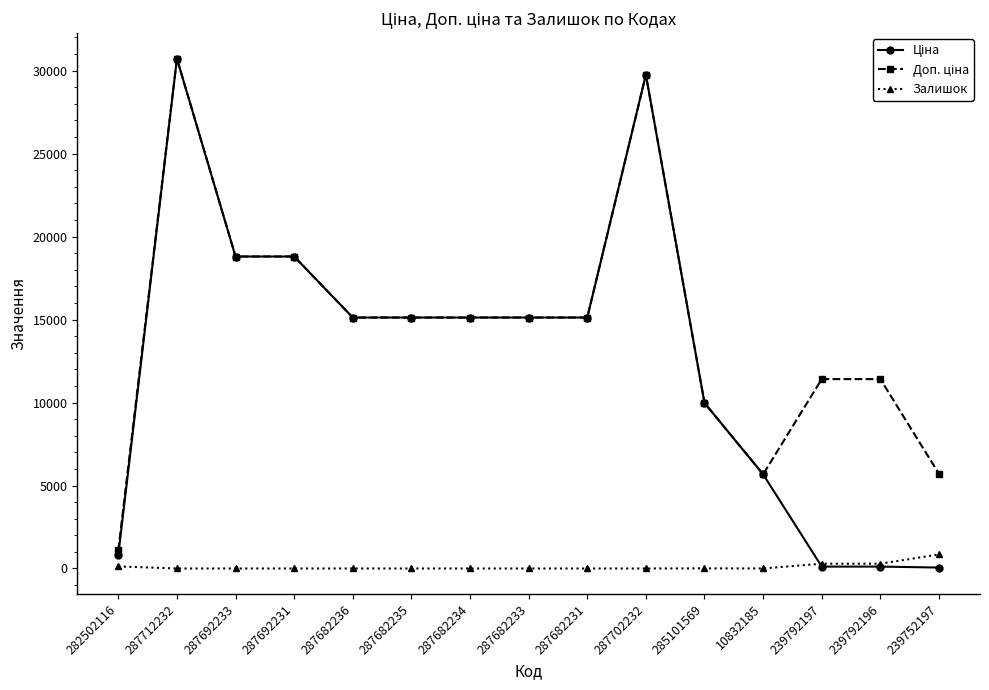

What is the maximum value shown in the chart?

30717.1